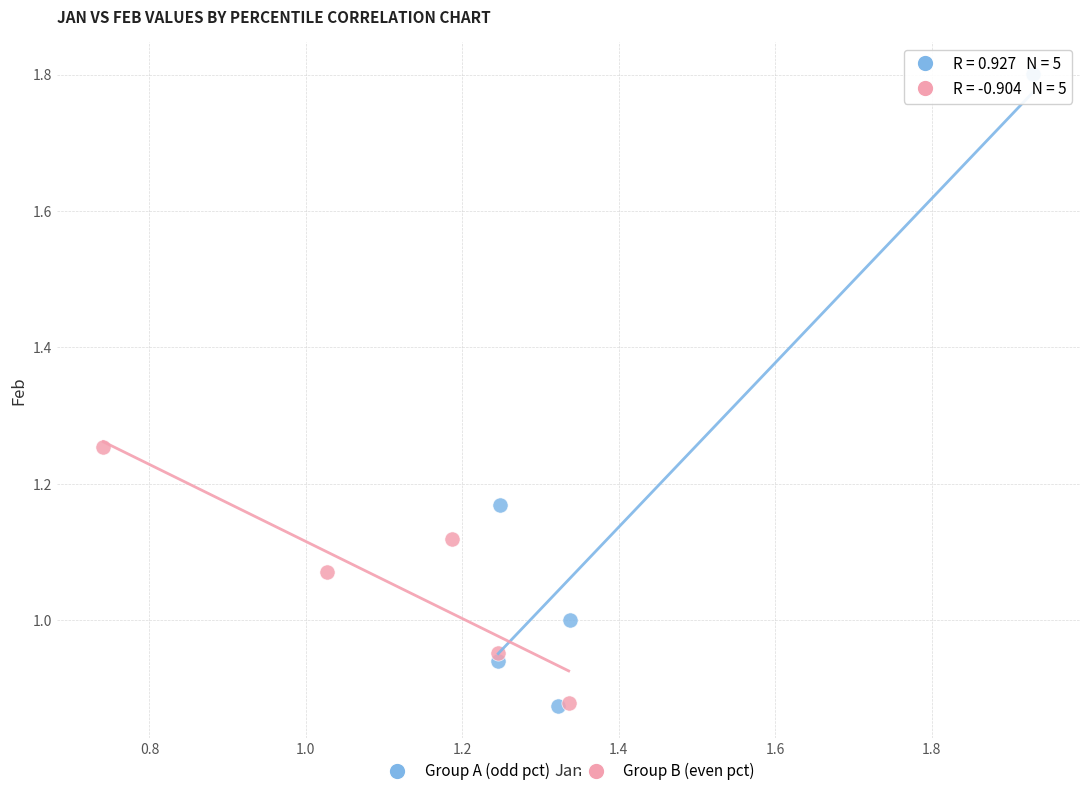

Which series has the widest spread of Y values?

Group A (odd pct)